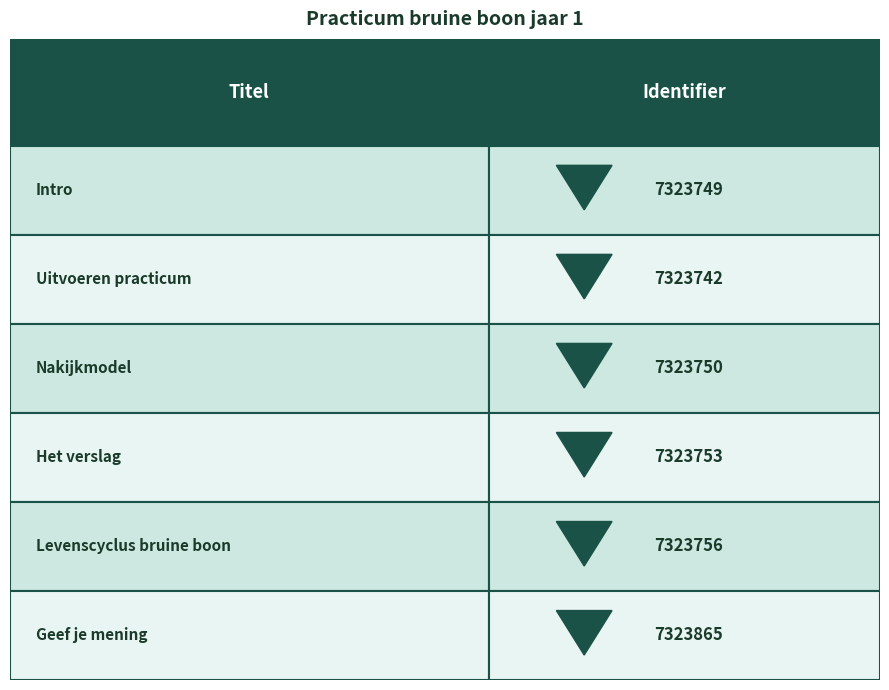

What is the value of the 5th bar from the left?

7323756